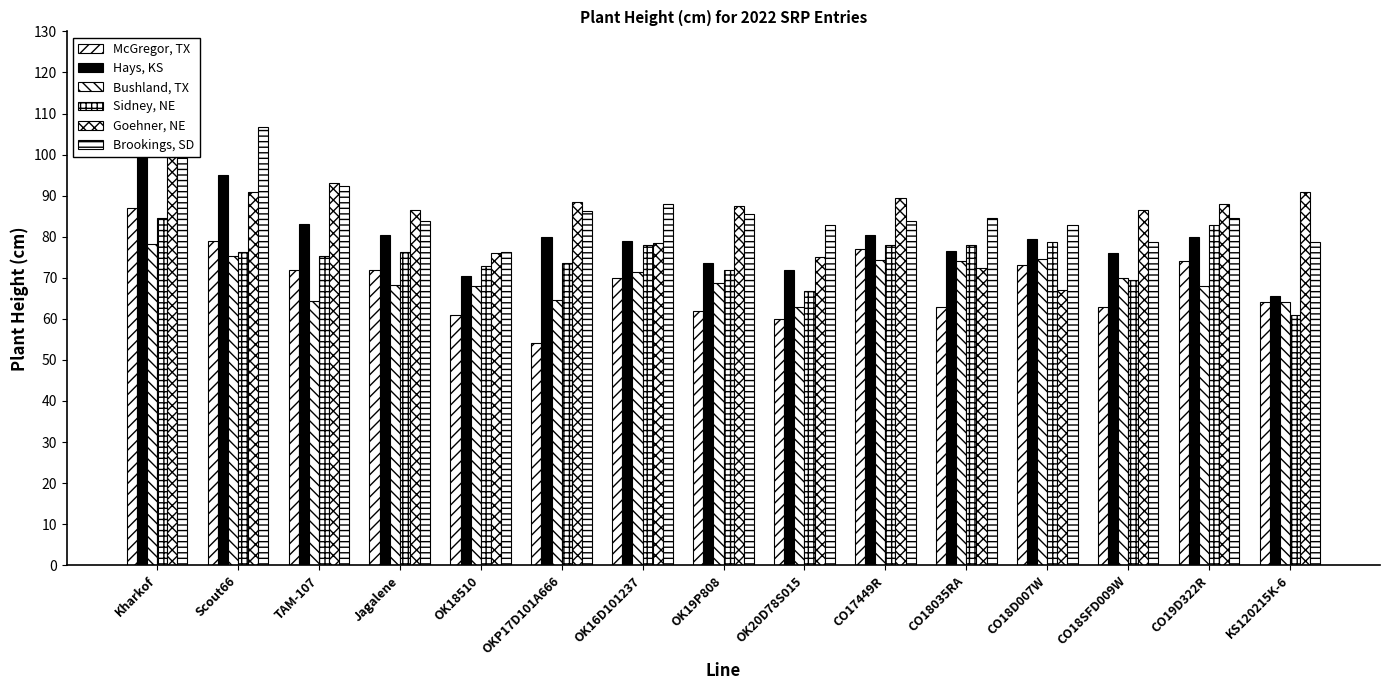

Which series has the widest spread of values?

Goehner, NE